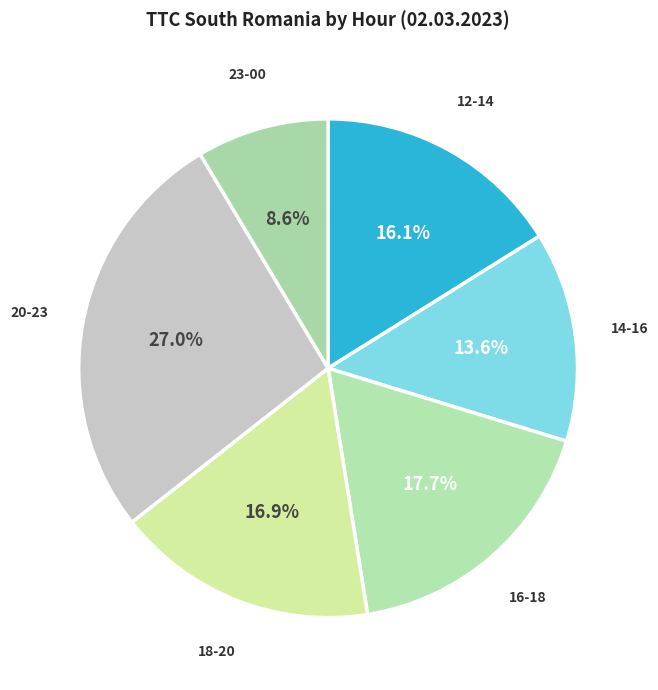

Rank the categories by value from lowest to highest.

23-00, 14-16, 12-14, 18-20, 16-18, 20-23